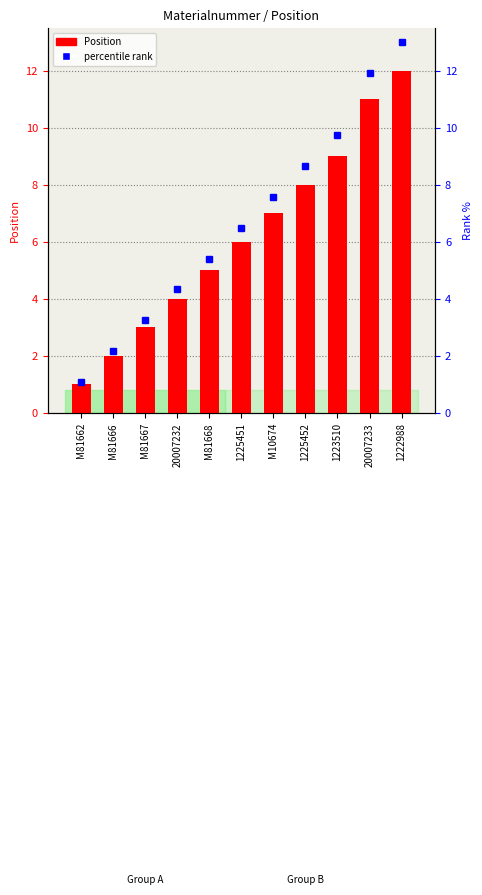

How many values in the percentile rank series exceed 6?

6